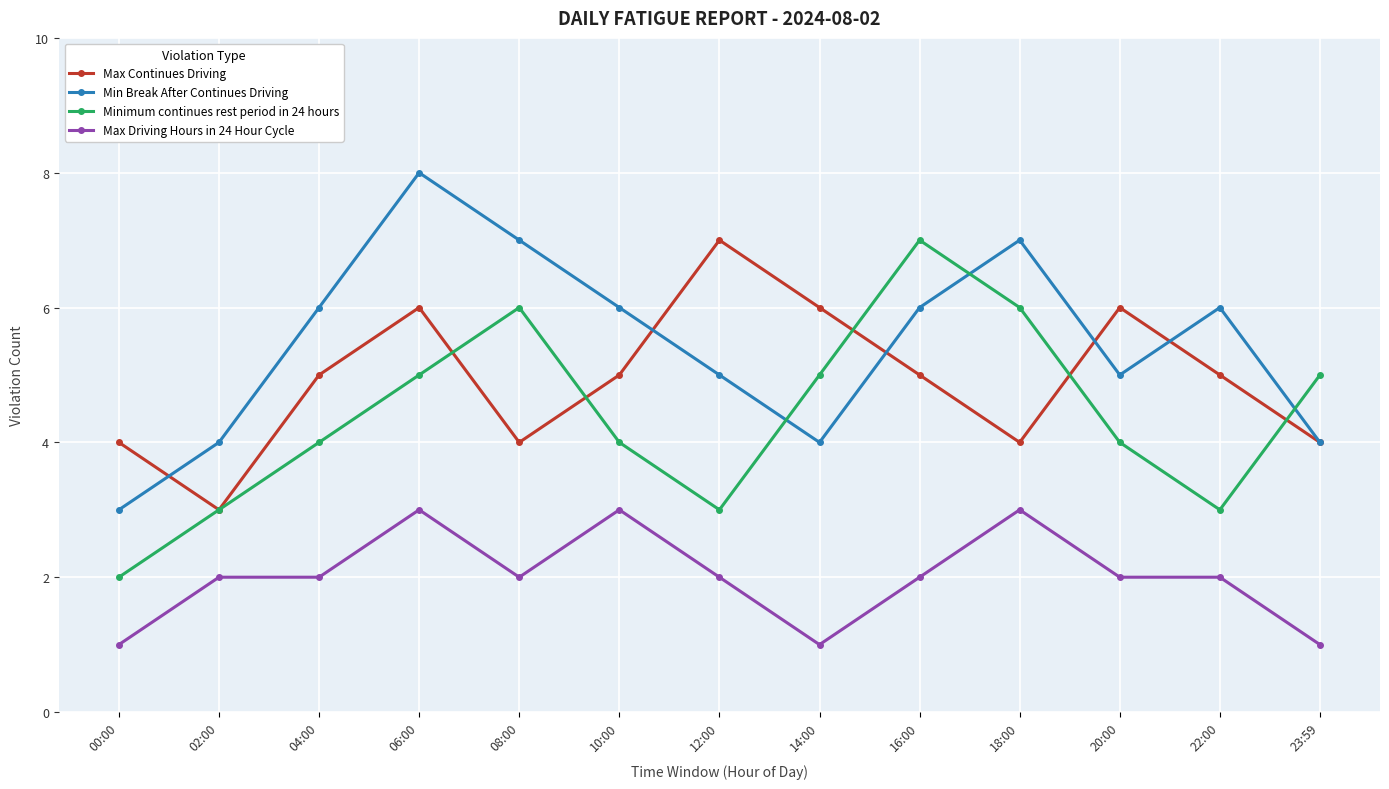

Where is the first local maximum for Minimum continues rest period in 24 hours?

08:00